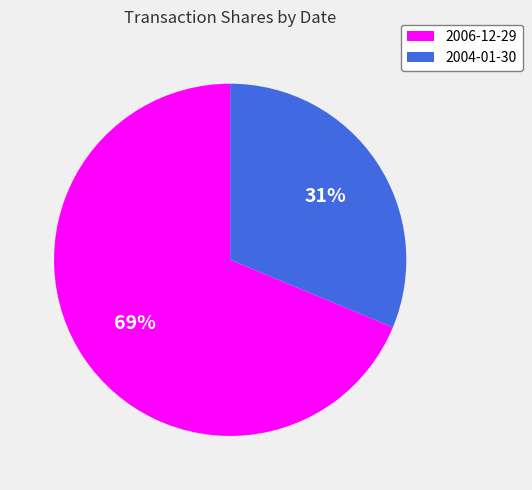

What percentage is the 2006-12-29 slice, to the nearest percent?

69%